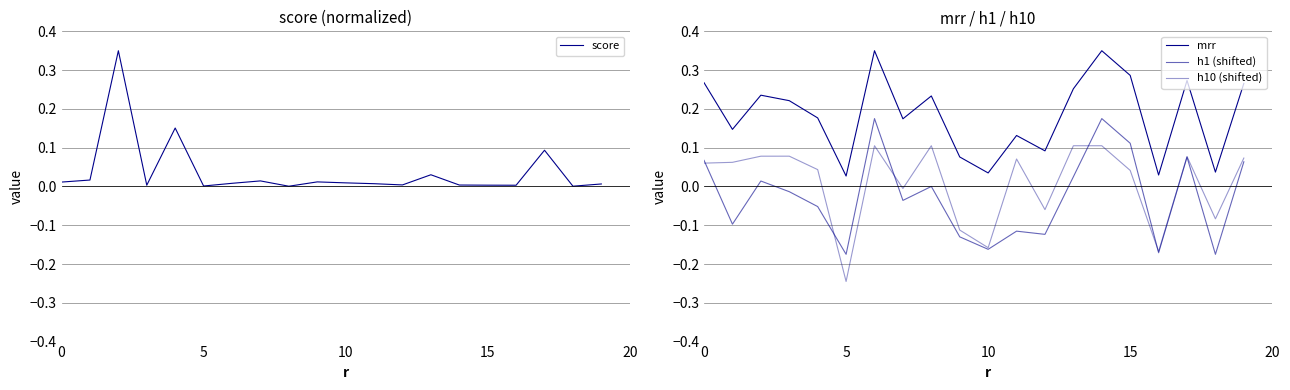

What is the maximum value shown in the chart?

0.3